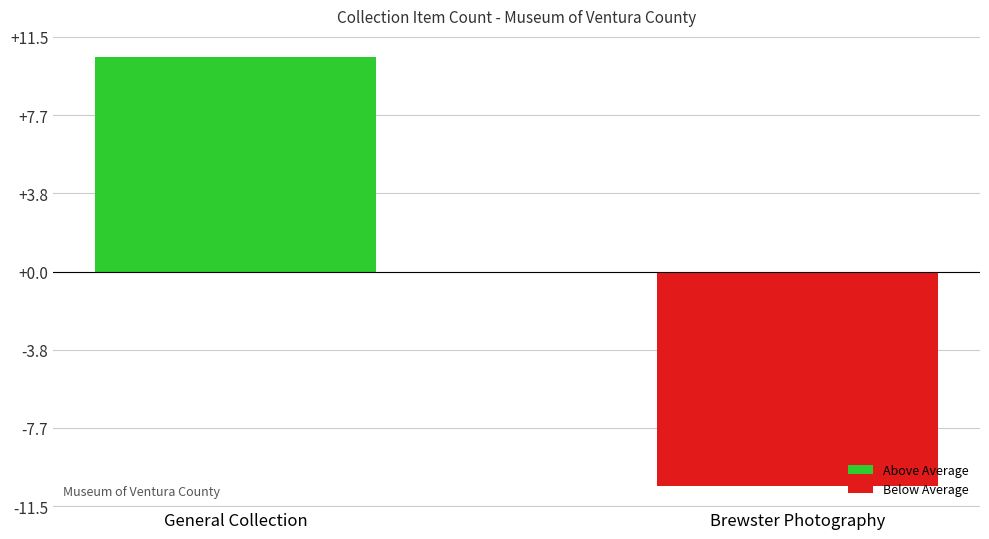

The chart shows a value of -18.1 at Brewster Photography. True or false?

False